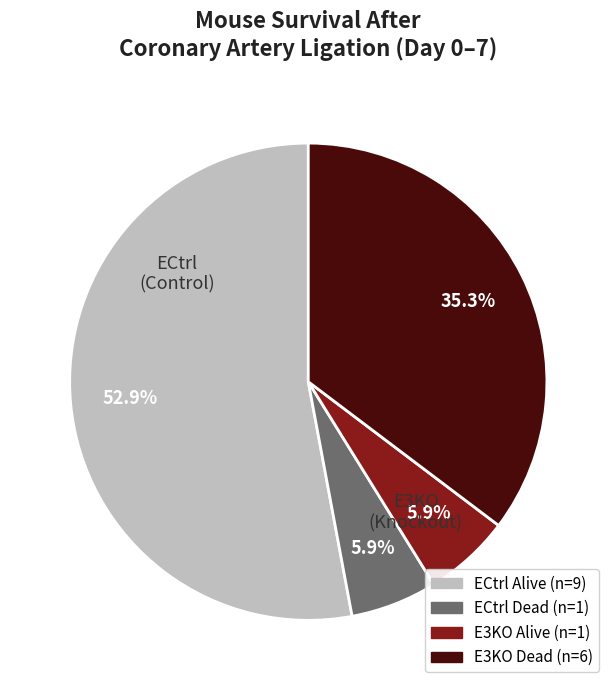

Is there a majority slice in this chart?

Yes